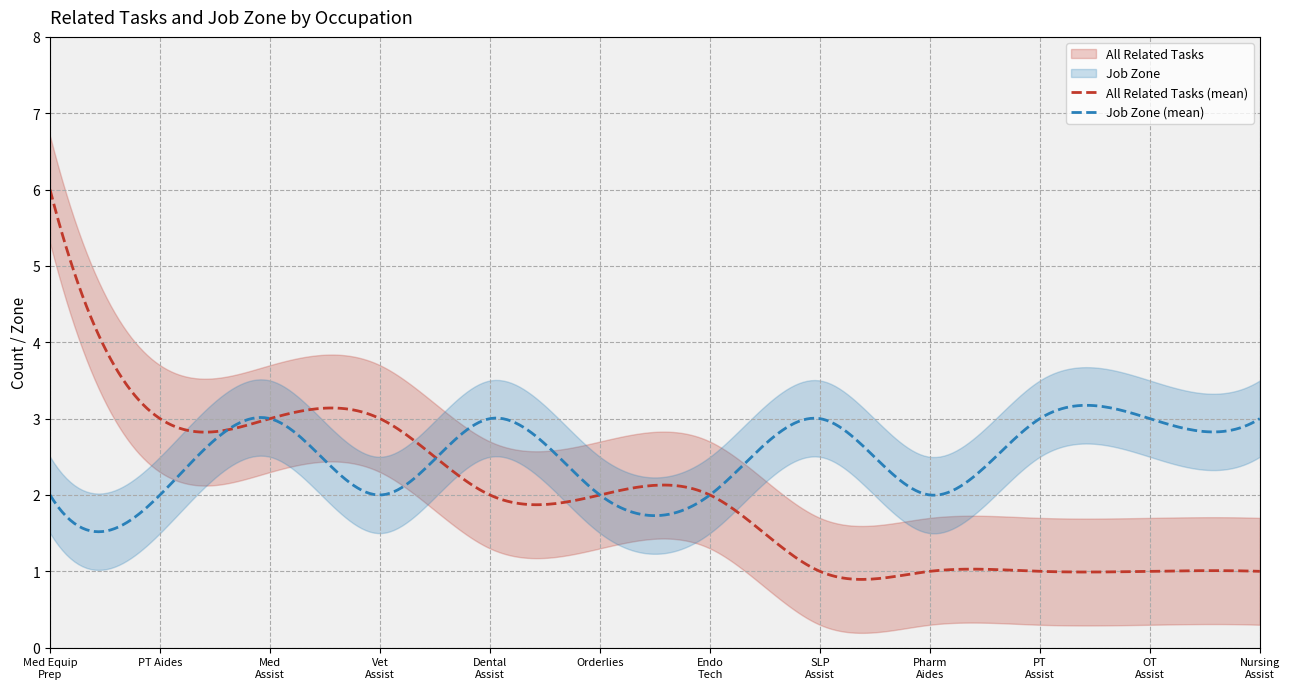

In Job Zone, how many points are higher than both neighbors (excluding endpoints)?

3